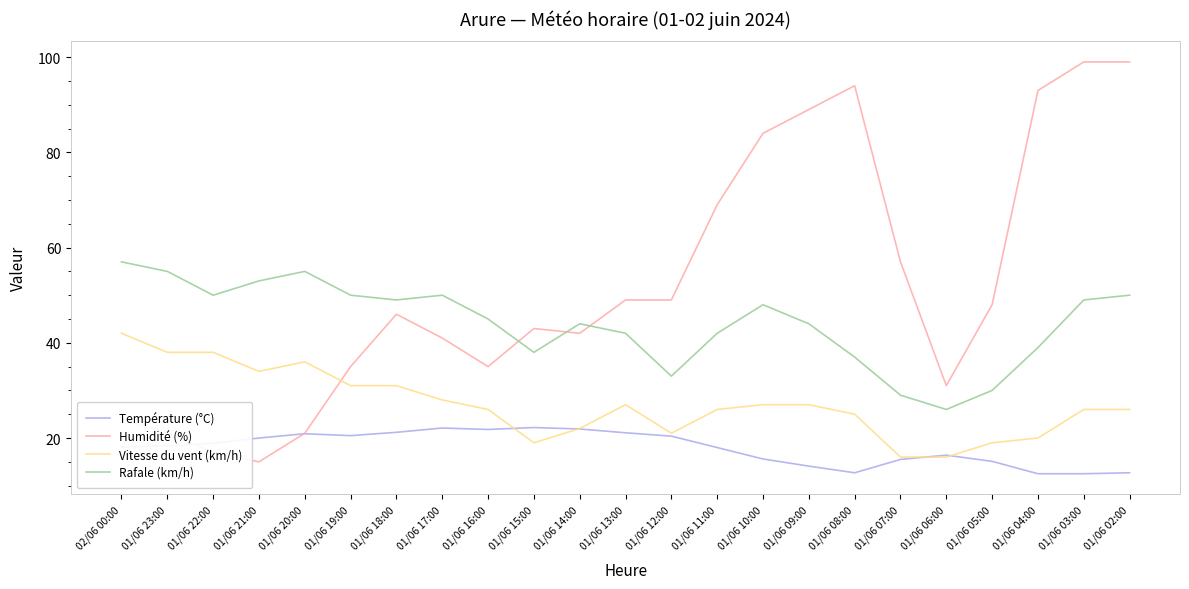

What is the sum of the Température (°C) values at 01/06 04:00 and 01/06 19:00?

33.0